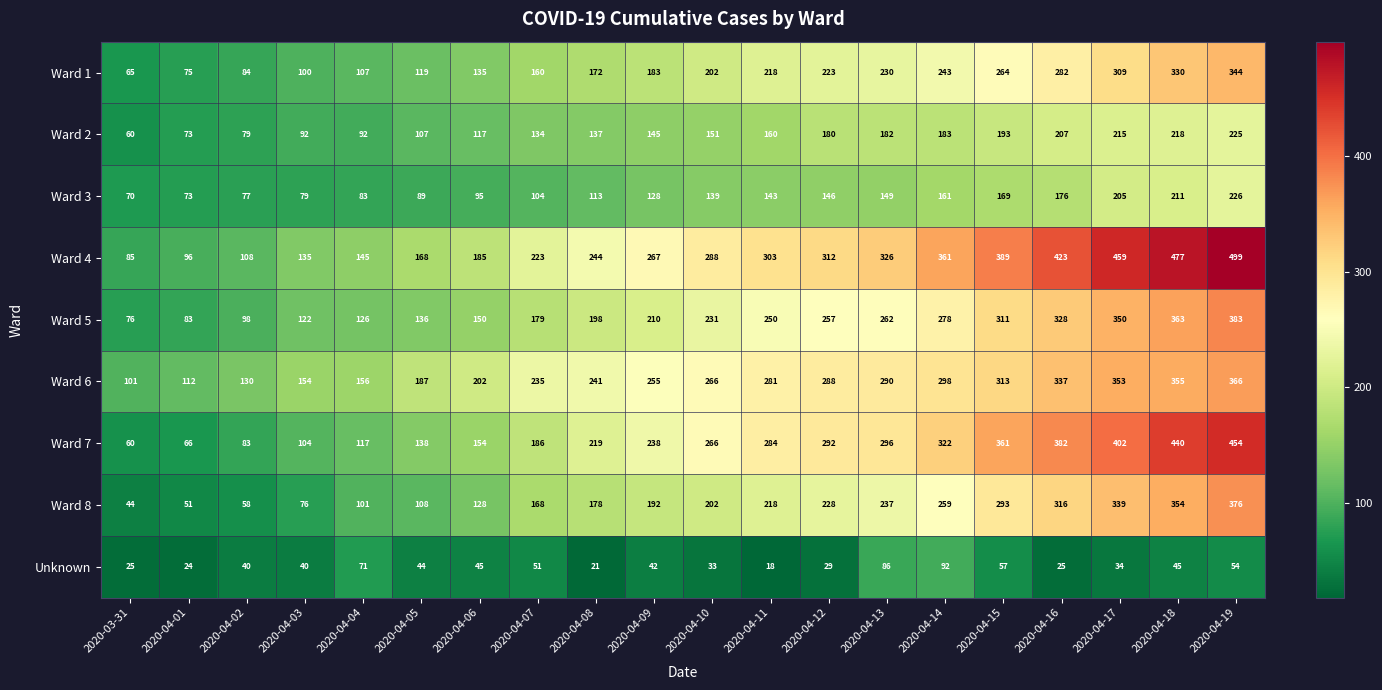

What is the sum of the Ward 2 values at 2020-04-13 and 2020-04-05?

289